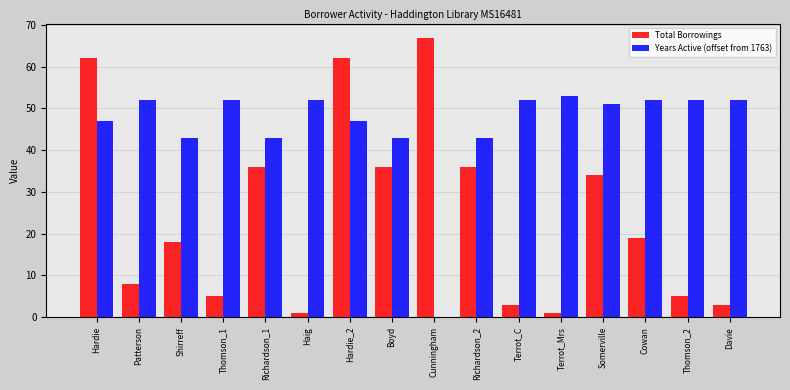

Is it true that Years Active (offset from 1763) equals -34 at Cunningham?

False